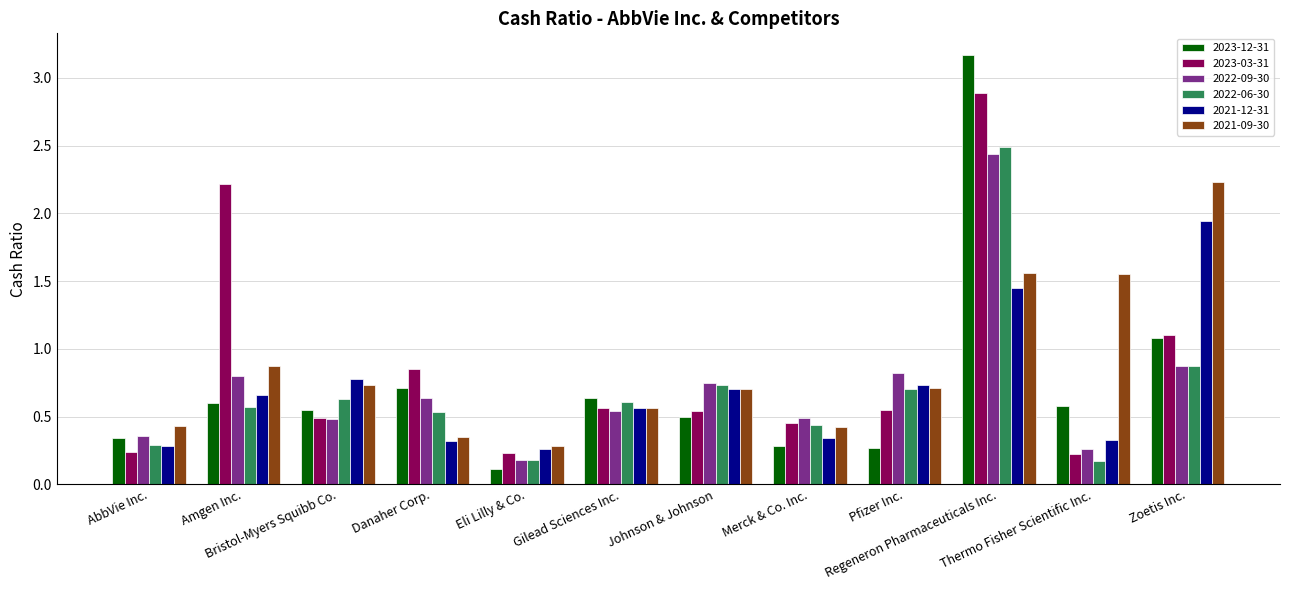

What is the sum of all 2021-09-30 values?

10.4